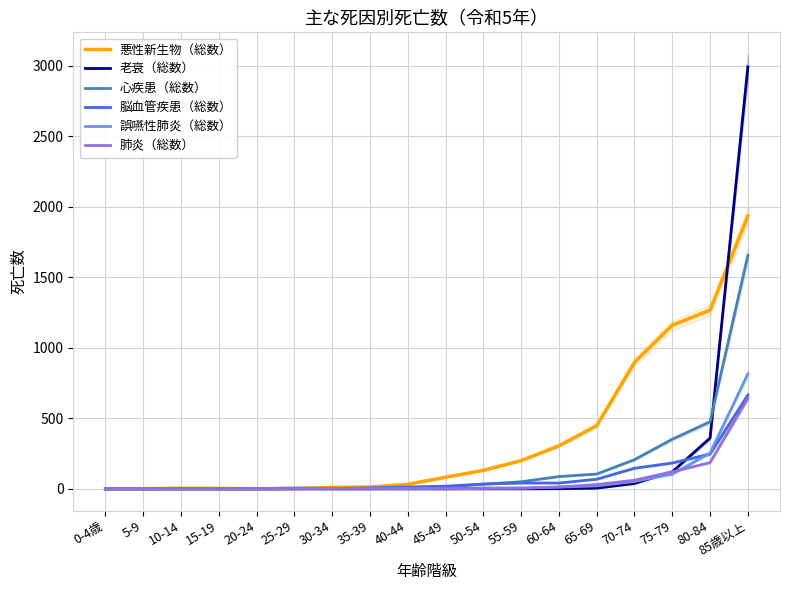

Between 10-14 and 70-74, which series saw the biggest shift?

悪性新生物（総数）